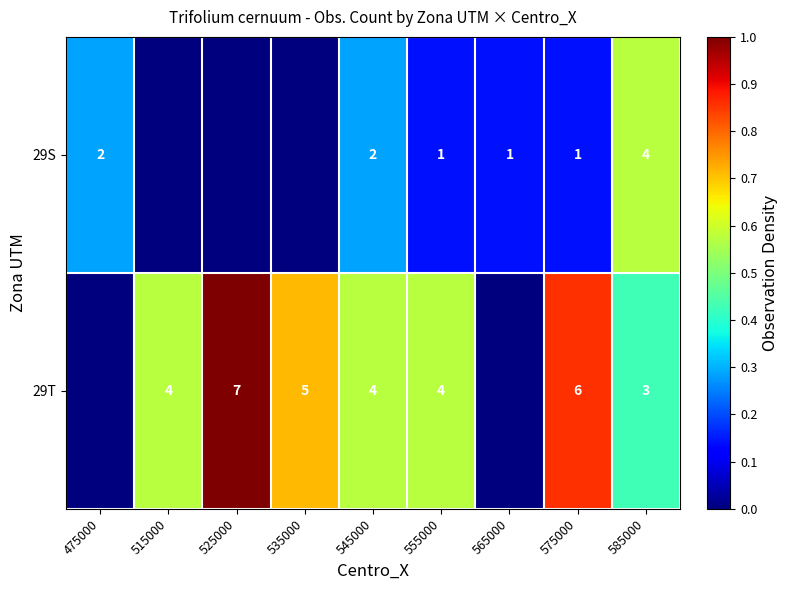

What is the sum of the 29T values at 515000 and 535000?

9